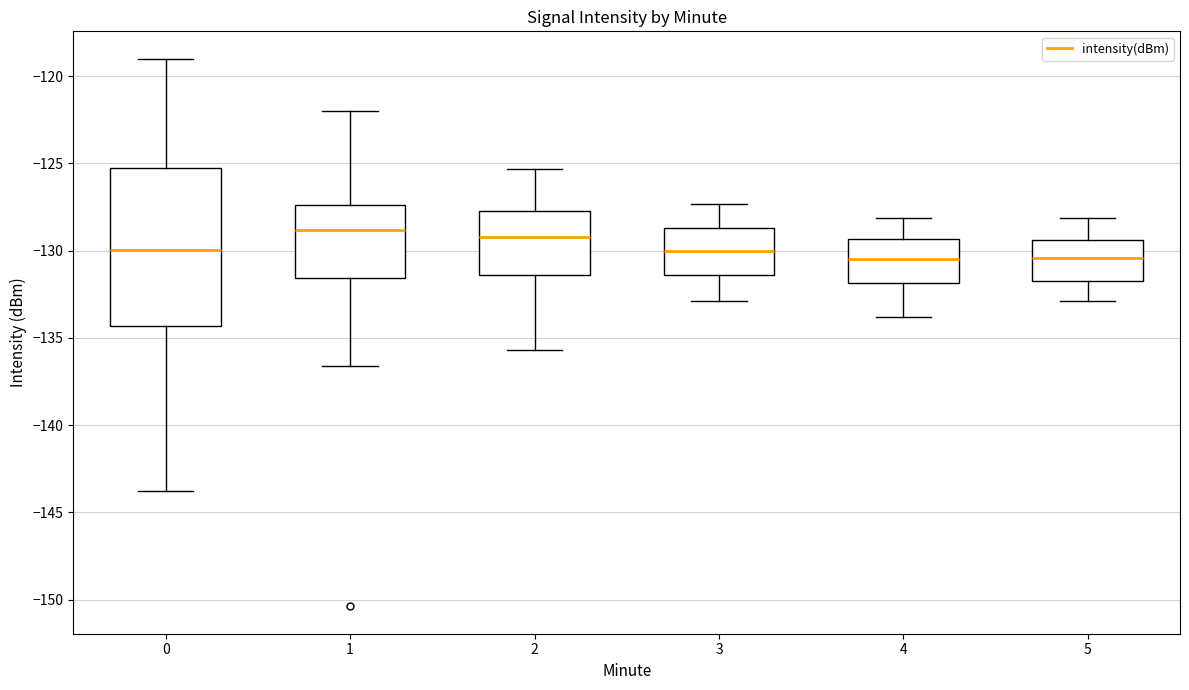

Reading left to right, read every box against the y-axis: the position of its median line, the range the box covers, and the ends of its whiskers. The values are not printed on the chart, so give them approximately, as read against the axis.

0: median -130.0, box -134.5 to -125.5, whiskers -144.0 to -119.0
1: median -129.0, box -131.5 to -127.5, whiskers -136.5 to -122.0
2: median -129.0, box -131.5 to -127.5, whiskers -135.5 to -125.5
3: median -130.0, box -131.5 to -128.5, whiskers -133.0 to -127.5
4: median -130.5, box -132.0 to -129.5, whiskers -134.0 to -128.0
5: median -130.5, box -132.0 to -129.5, whiskers -133.0 to -128.0